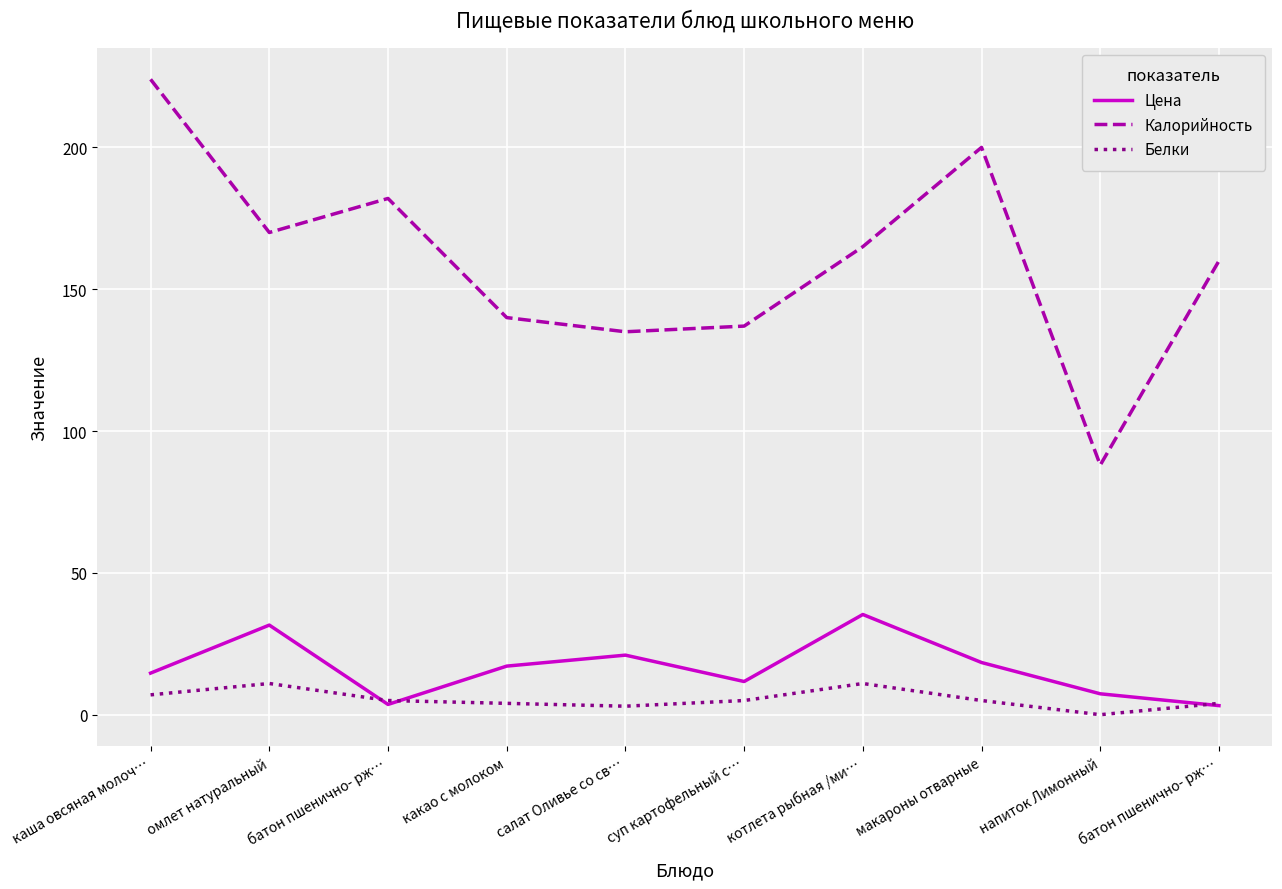

In Цена, how many points are higher than both neighbors (excluding endpoints)?

3